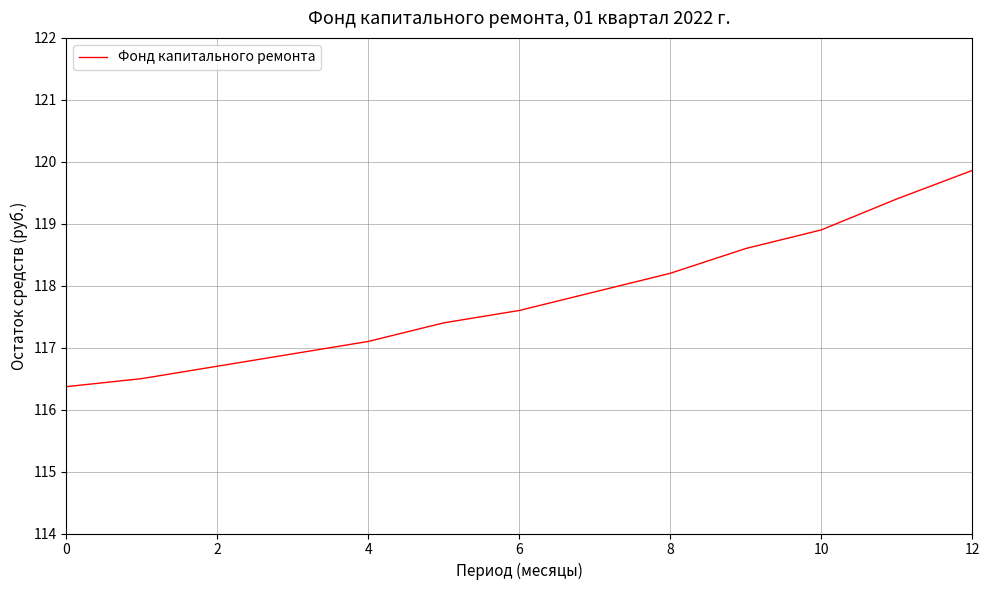

What is the greatest value displayed?

119.9